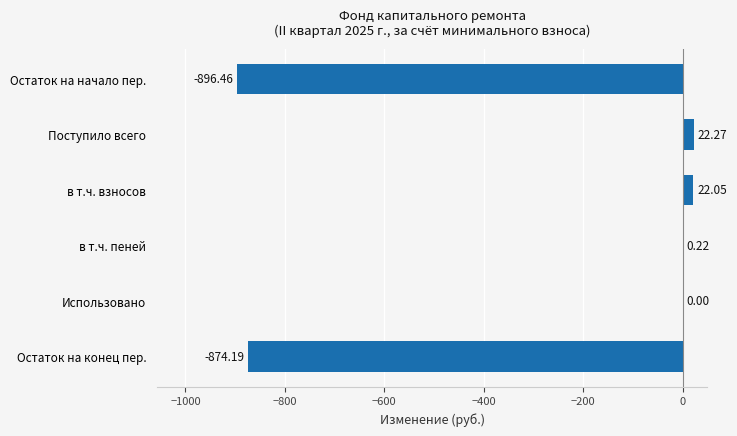

Which has a higher value, Остаток на начало пер. or в т.ч. взносов?

в т.ч. взносов